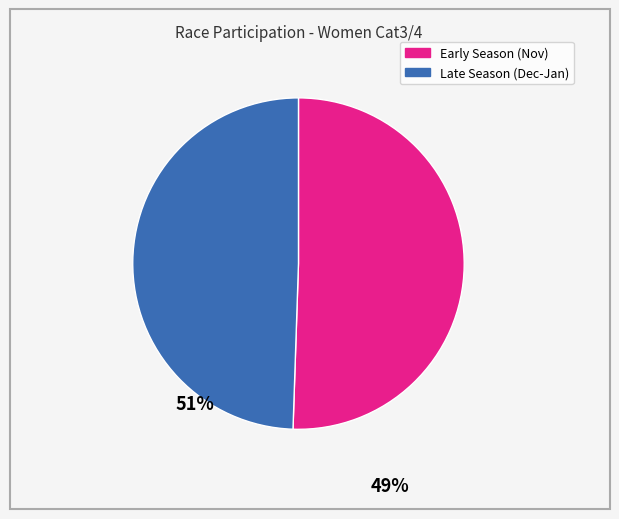

Does any single category account for the majority?

Yes